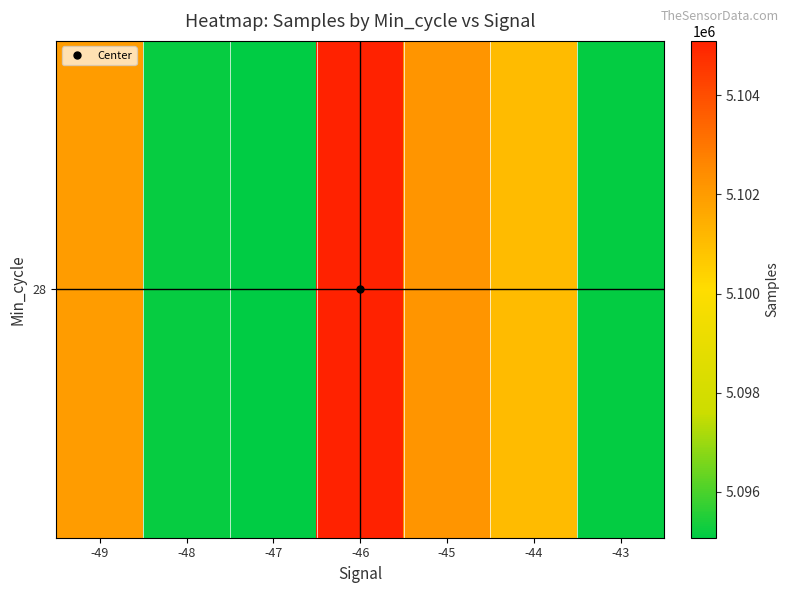

What is the difference between the values at -48 and -44?

5895.2